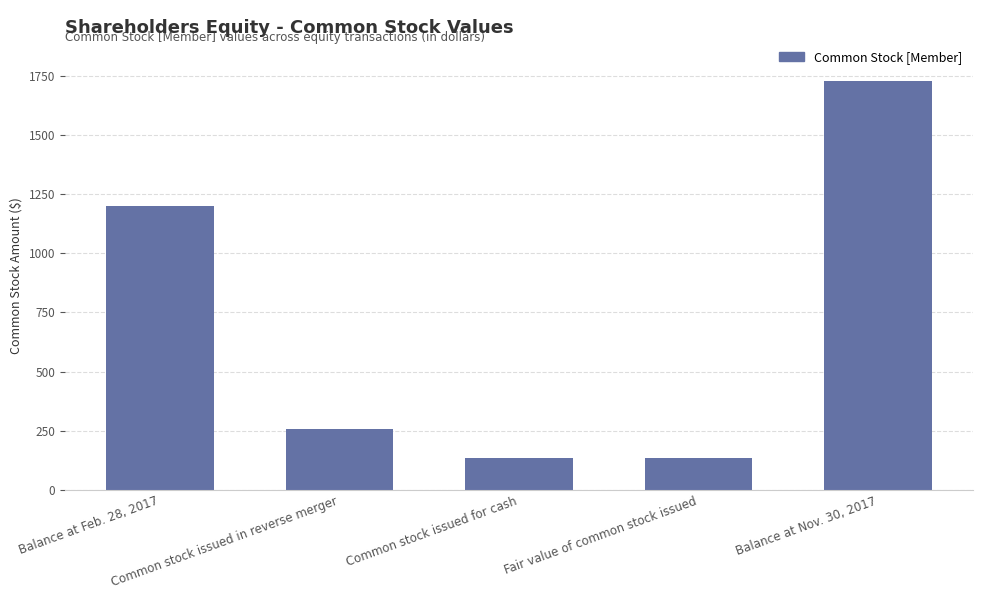

What is the difference between the second highest and second lowest values?

1065